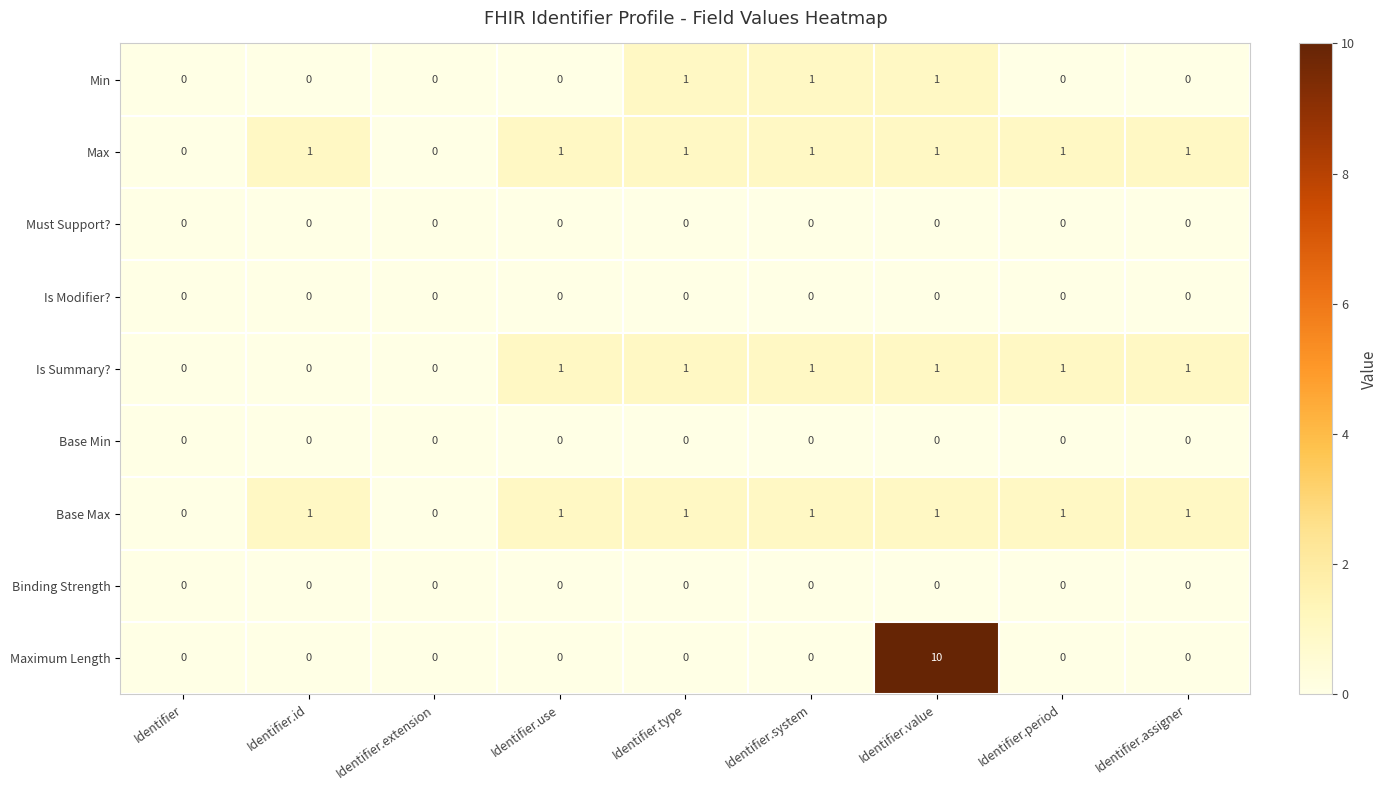

What is the sum of the Maximum Length values at Identifier.value and Identifier.assigner?

10